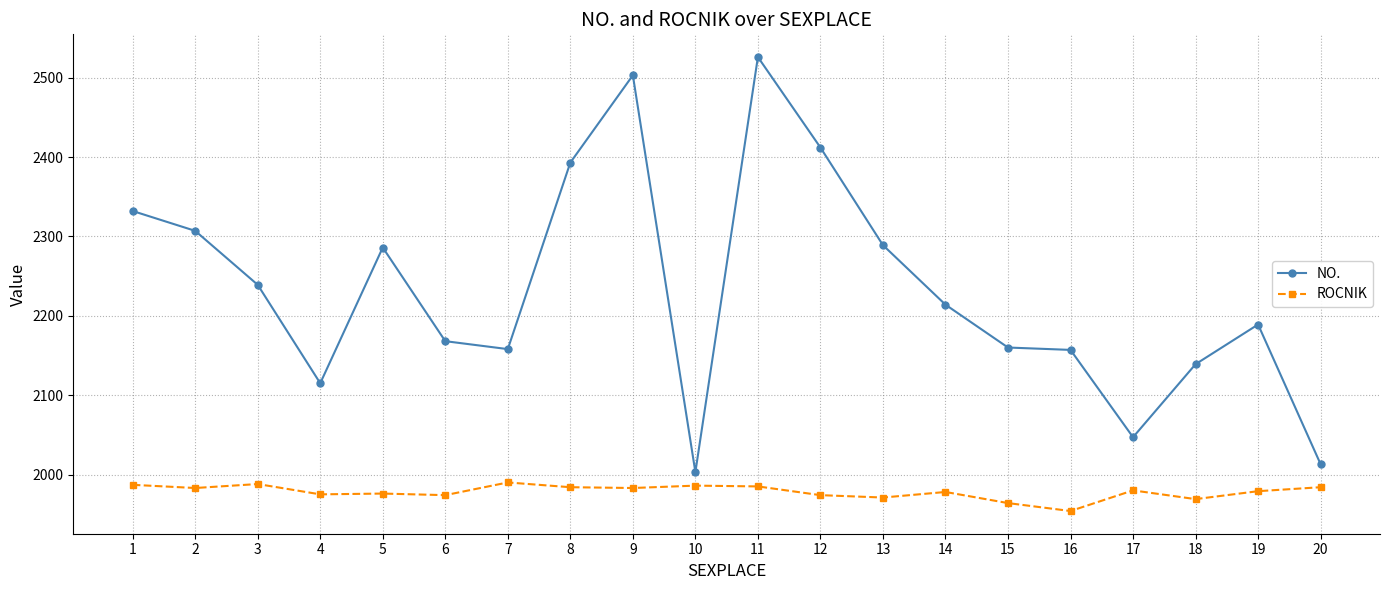

List the series in order of their overall mean, lowest first.

ROCNIK, NO.